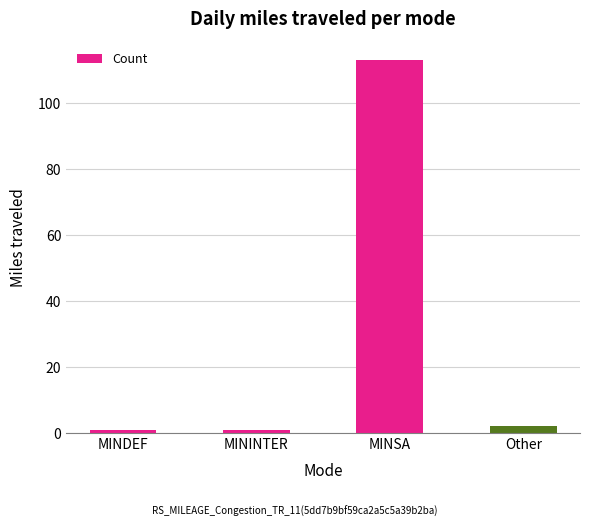

Where is the data nearest to the value 57?

Other